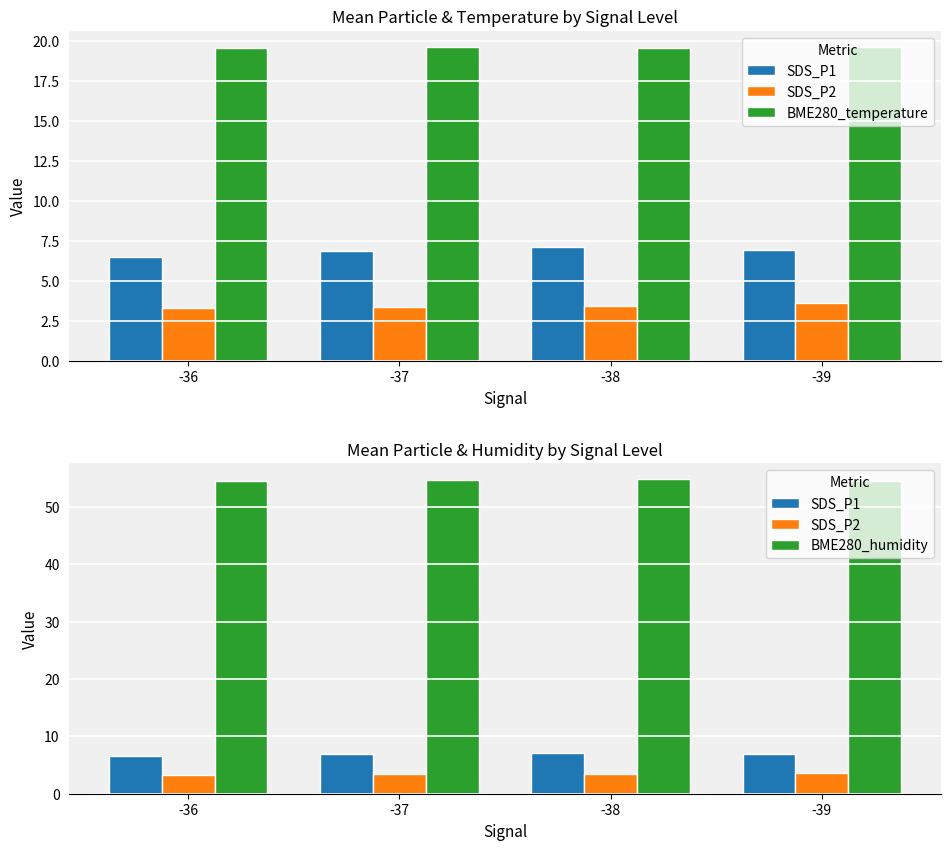

What is the difference between the highest and lowest values at -36?

51.3